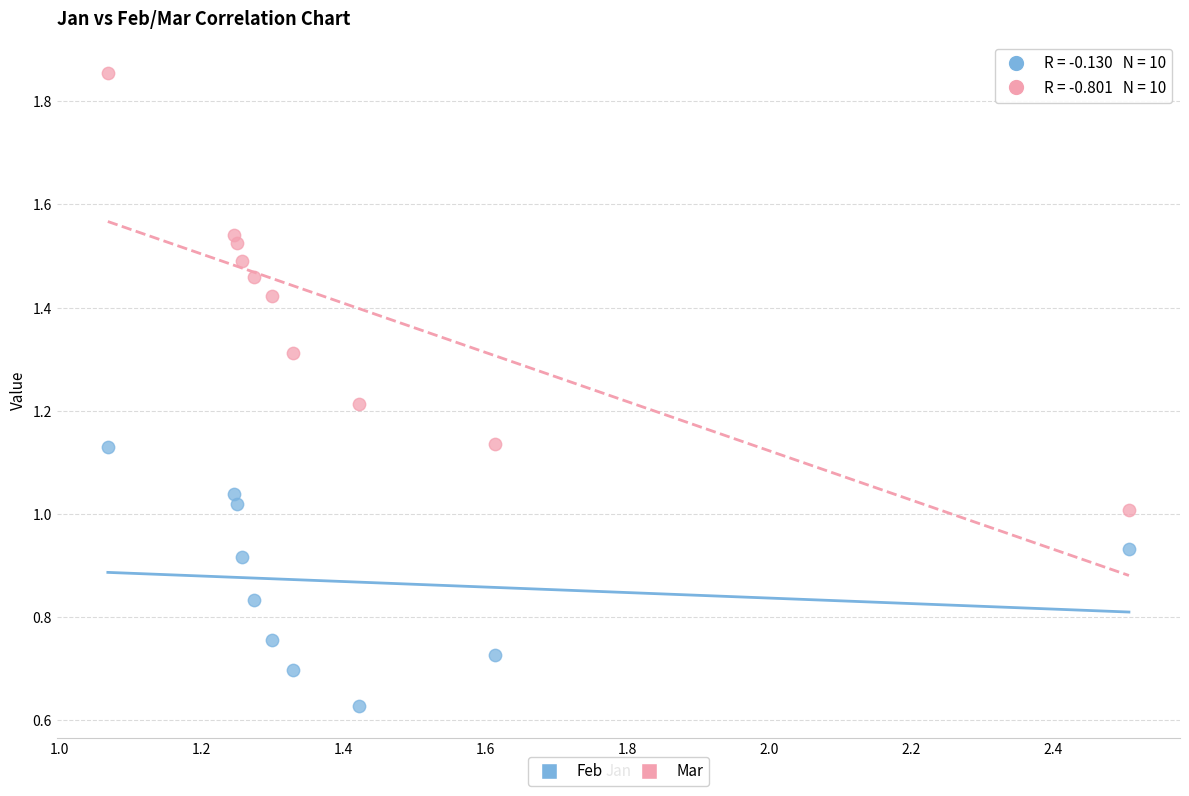

Which series reaches the maximum Y coordinate?

Mar